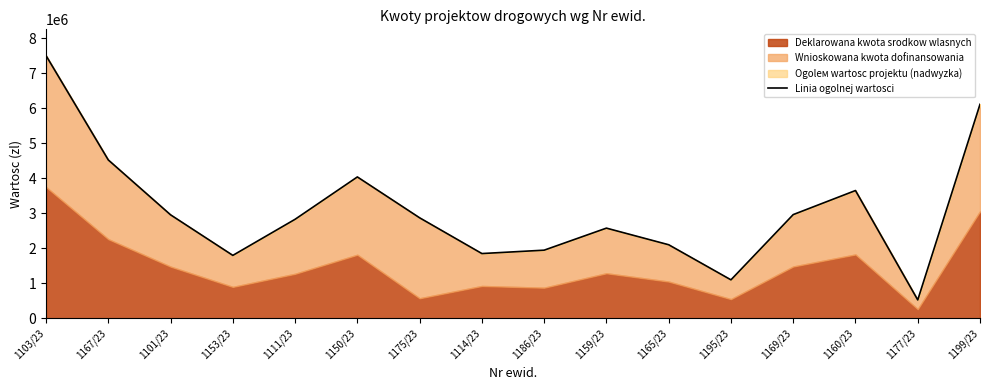

Where is the data nearest to the value 4019123?

1150/23